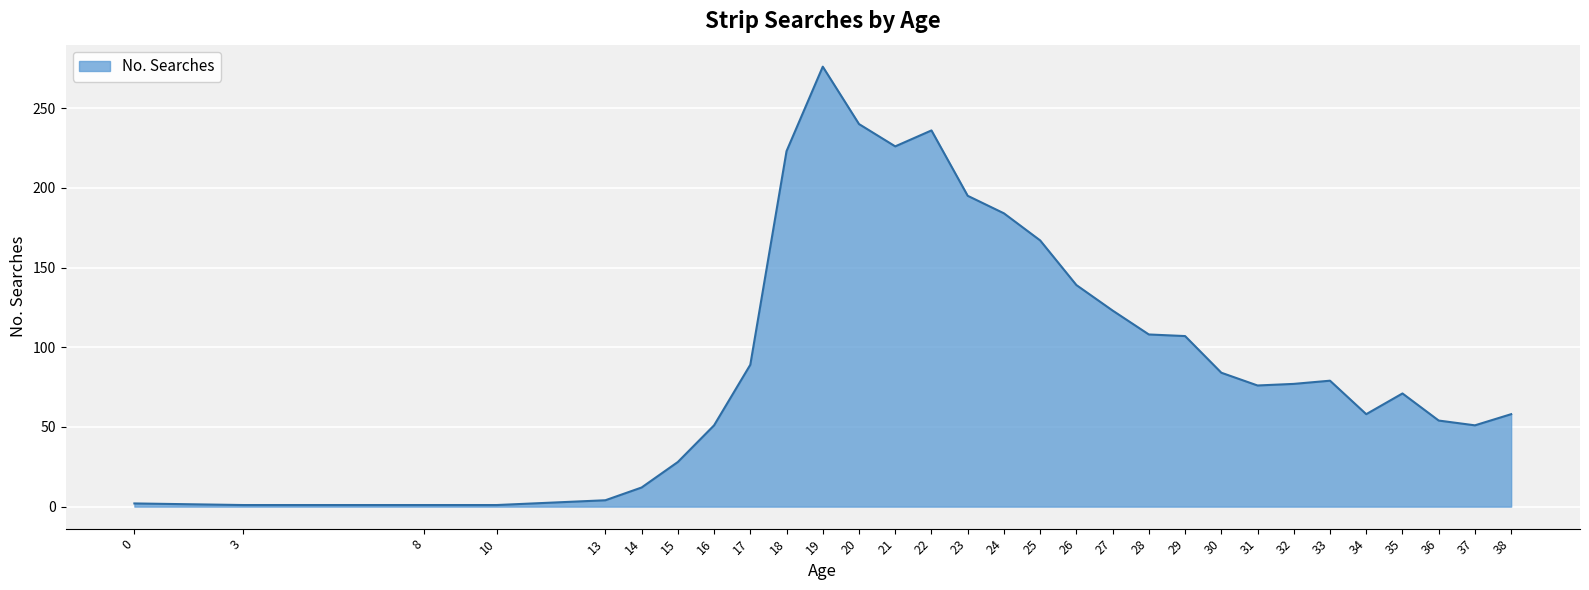

Which category has the highest value across all series?

19